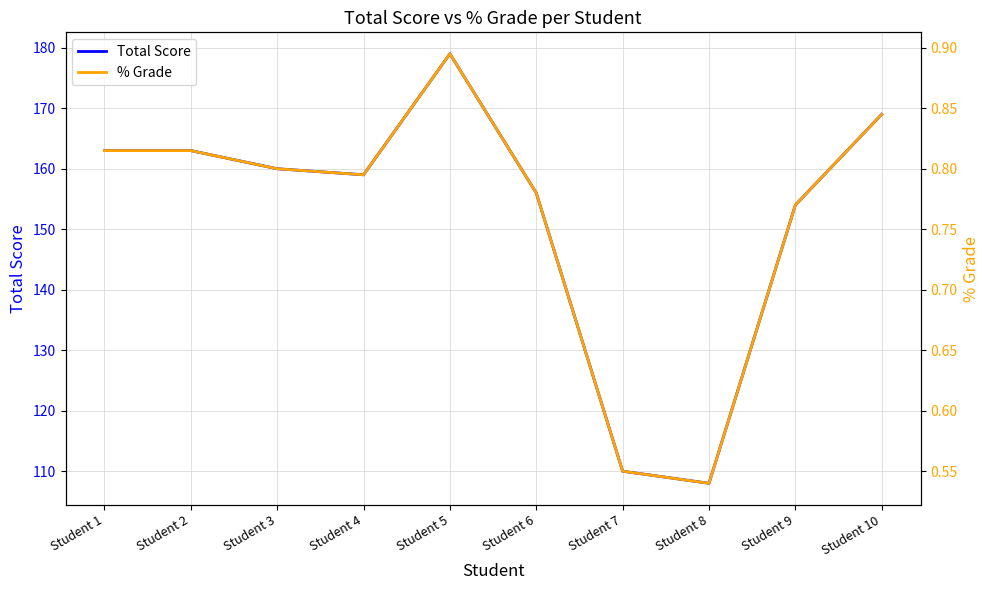

What value does the Total Score series have at Student 10?

169